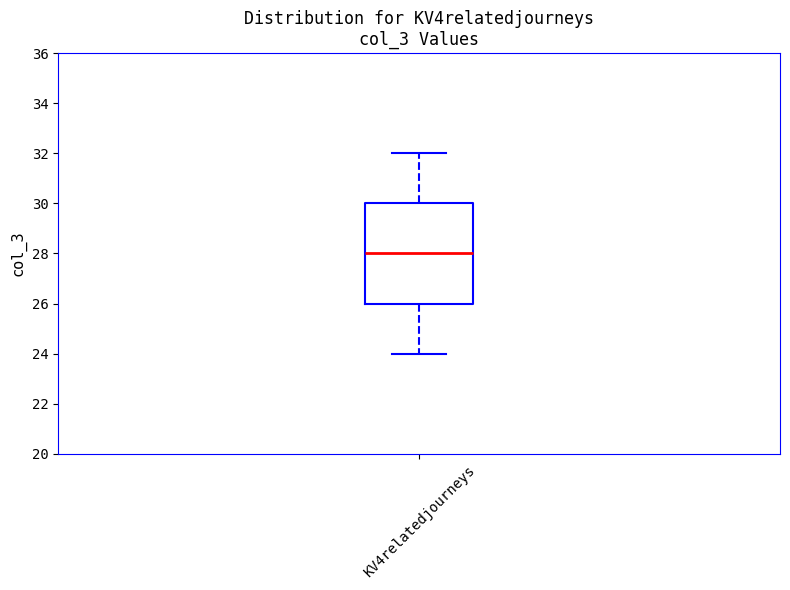

Read this box plot against the y-axis: the position of the median line, the range covered by the box, and the ends of both whiskers. The values are not printed on the chart, so give them approximately, as read against the axis.

median 28, box 26 to 30, whiskers 24 to 32